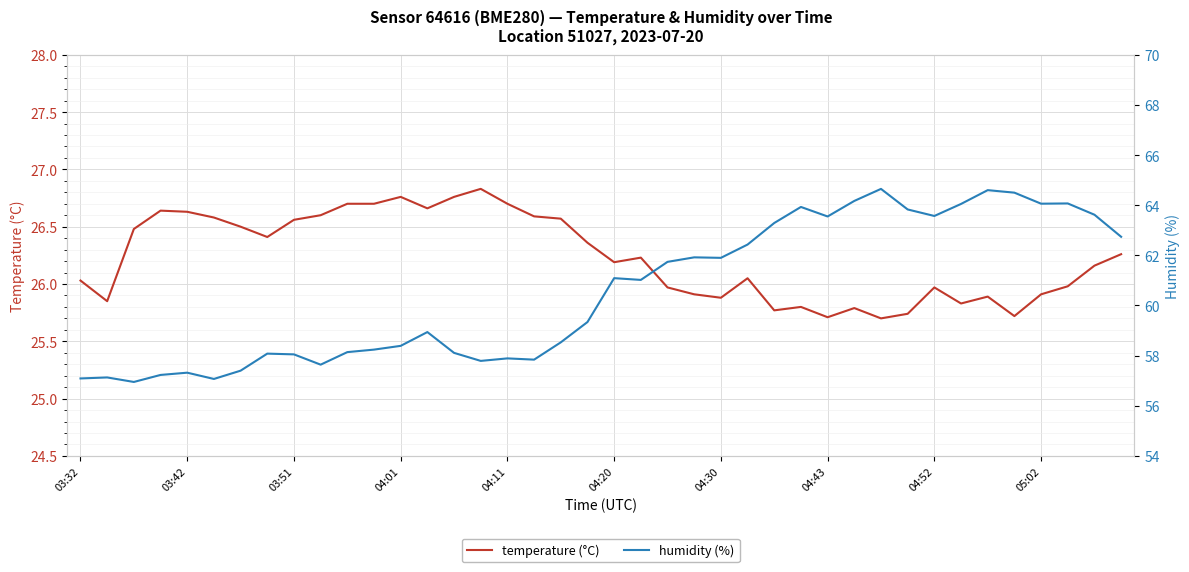

True or false: temperature (°C) has a value of 6.1 at 05:02.

False